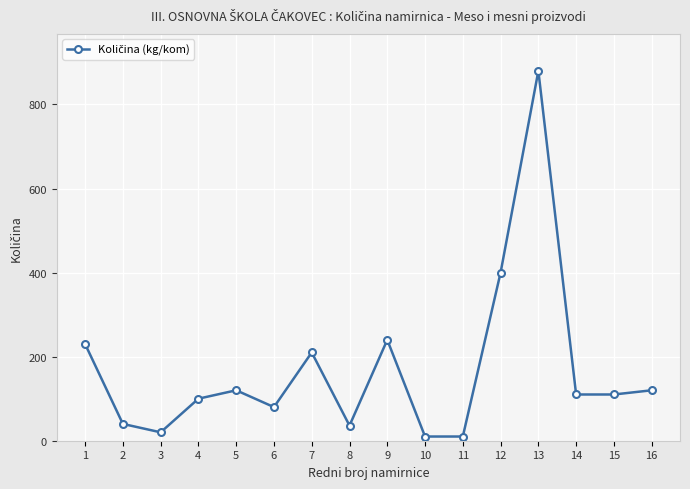

Does the chart display data point markers on the line(s)?

Yes